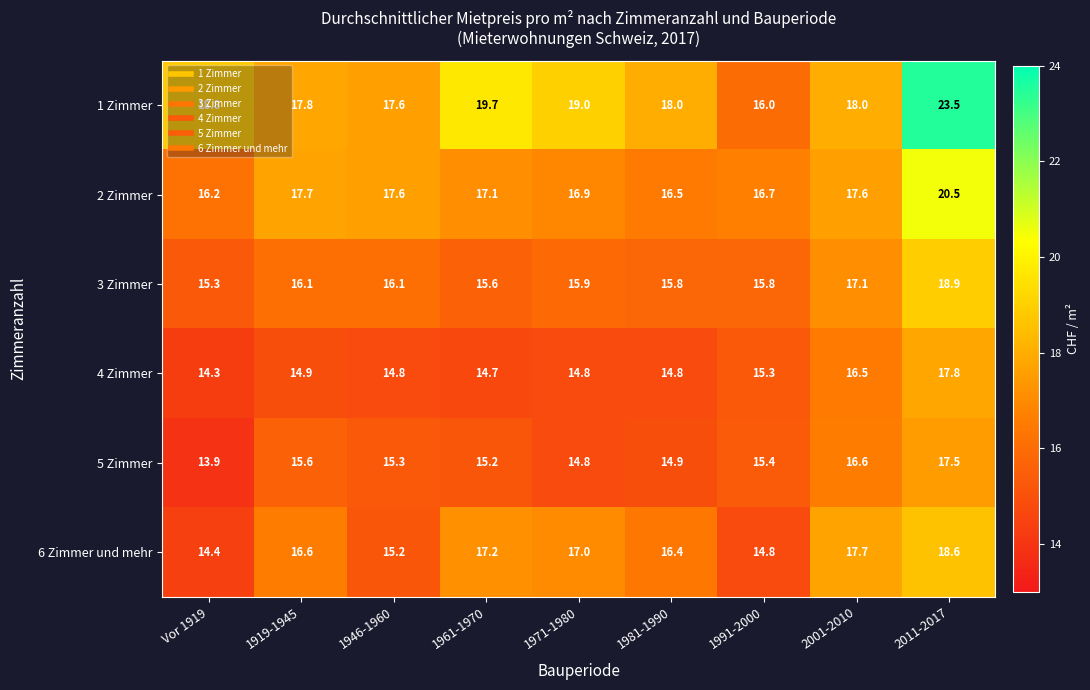

Which series has the largest range (max minus min)?

1 Zimmer